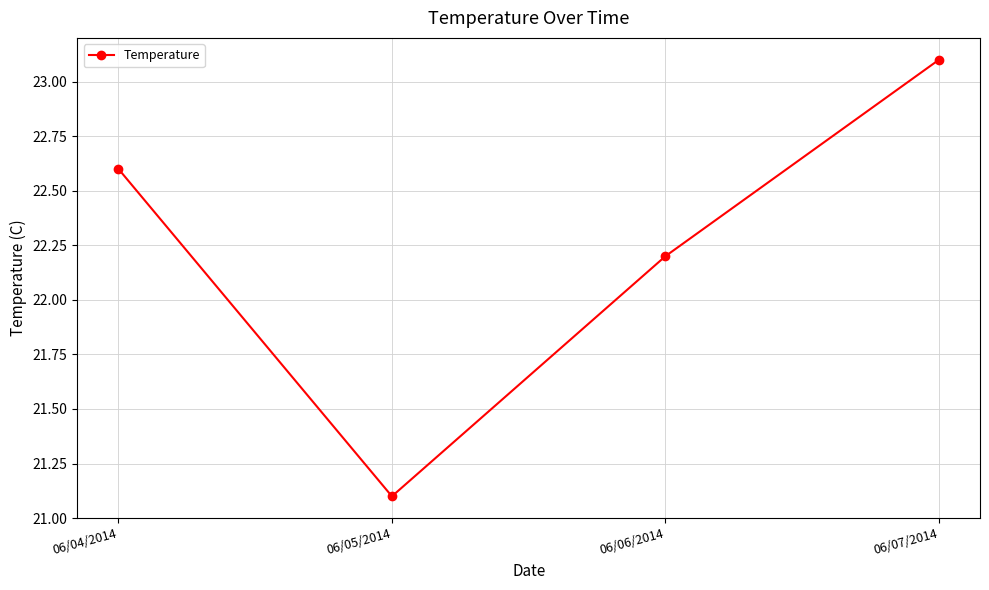

List the labels in order of value, largest first.

06/07/2014, 06/04/2014, 06/06/2014, 06/05/2014